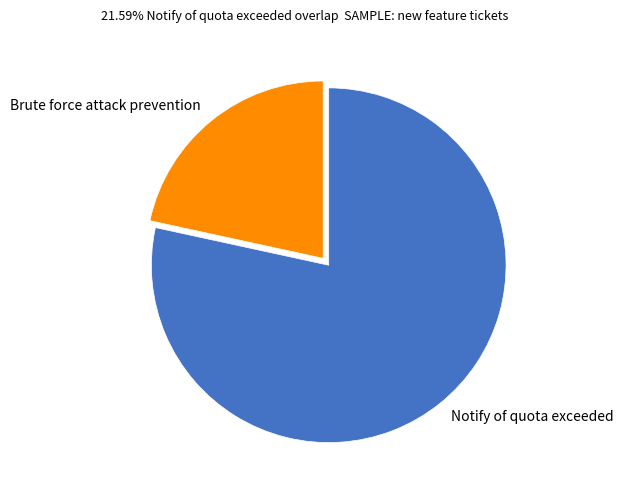

Which category has the smallest portion of the pie?

Brute force attack prevention